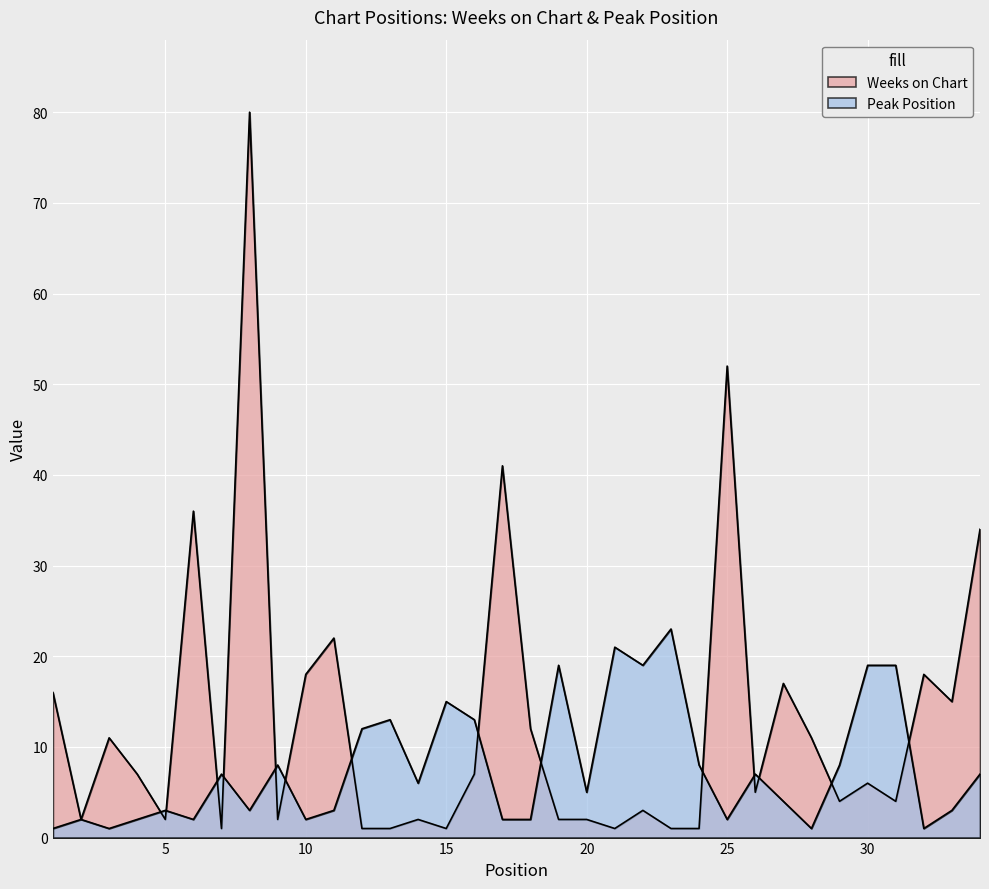

Does the chart display data point markers on the line(s)?

No